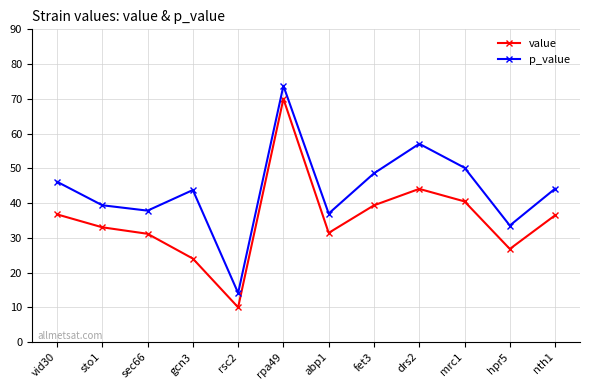

Between abp1 and nth1, which series saw the biggest shift?

p_value